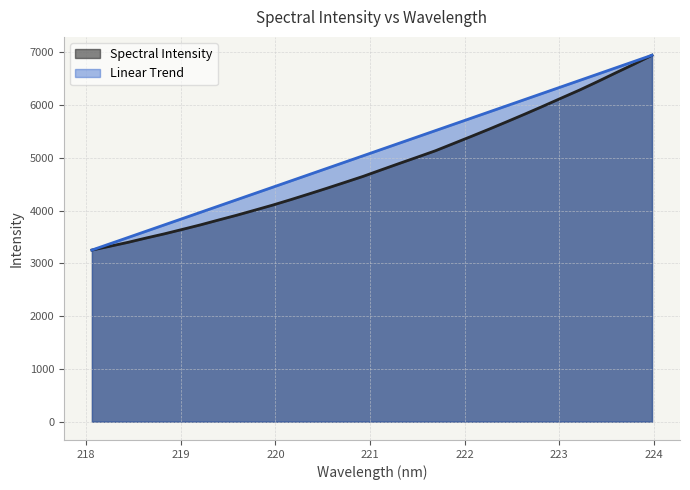

What is the change in value from 220.1623 to 221.4993?

+804.3